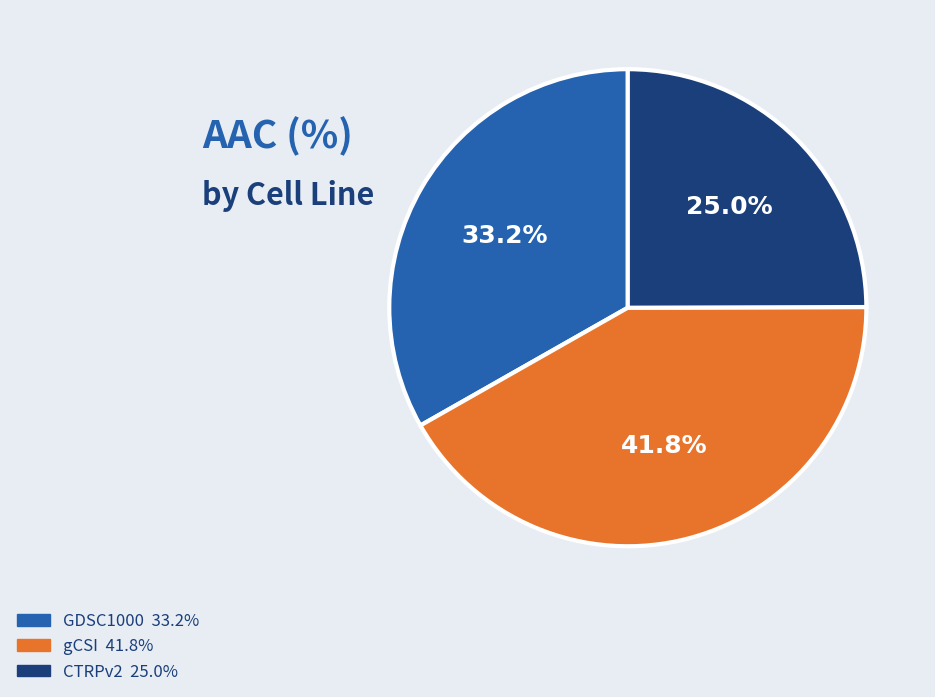

Is it true that GDSC1000 is 33% of the pie?

True